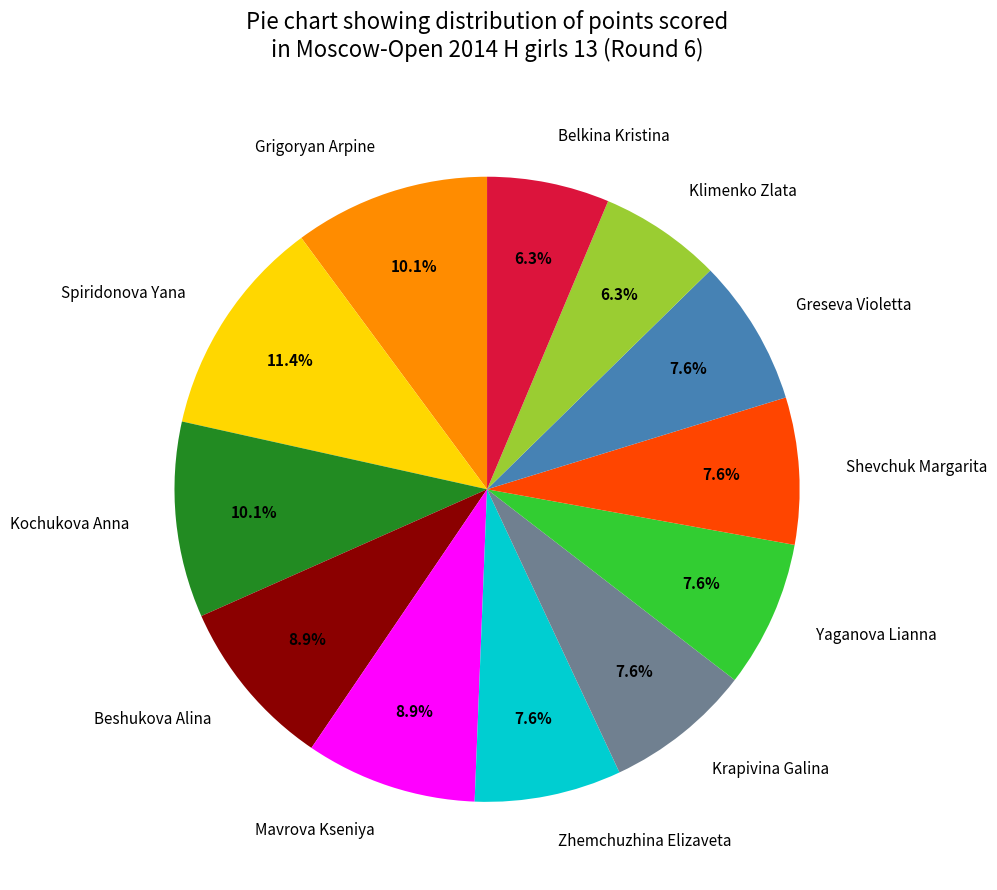

To the nearest percent, what is the combined percentage of Greseva Violetta and Shevchuk Margarita?

15%